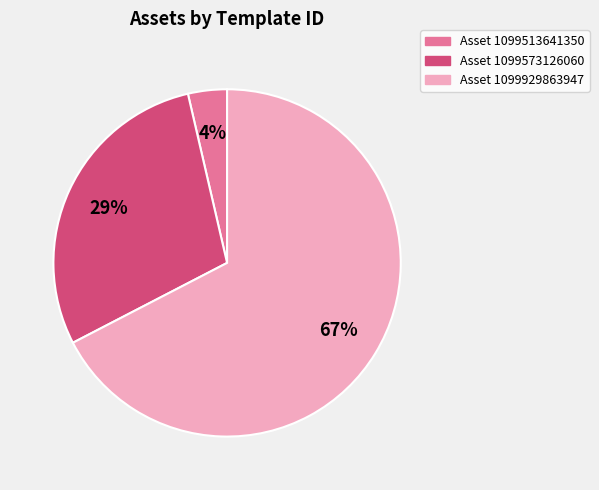

Combined, do Asset 1099929863947 and Asset 1099513641350 account for over 50%?

Yes